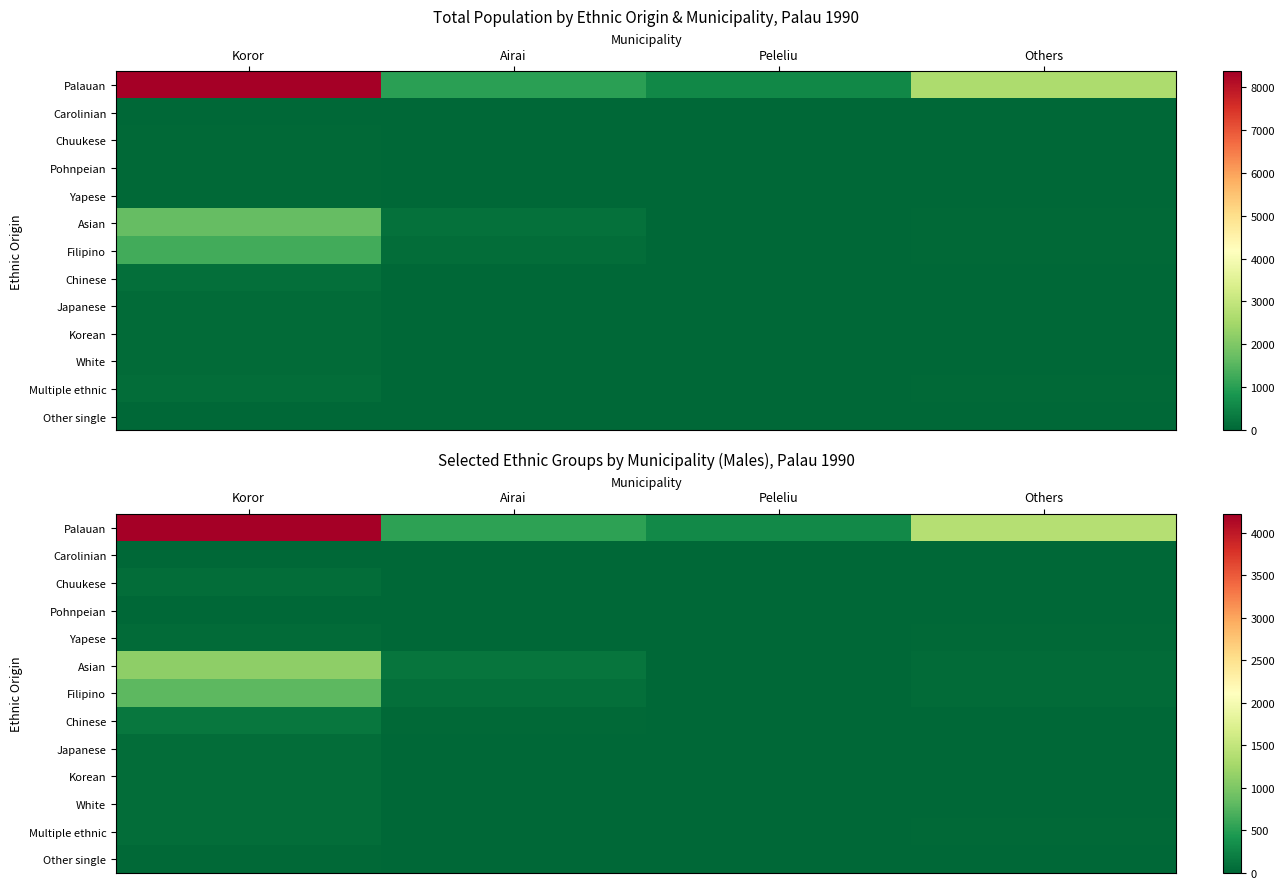

Which series has the widest spread of values?

Palauan